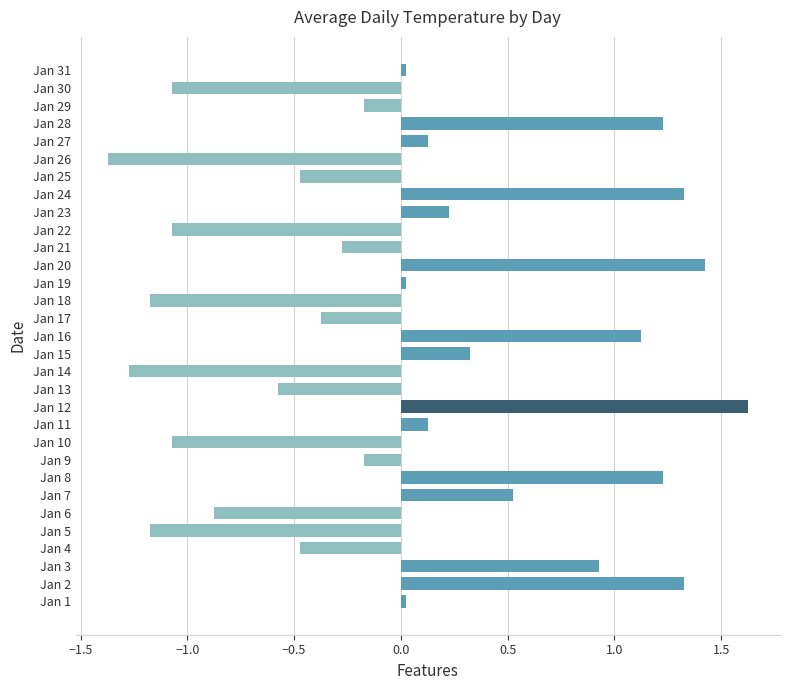

What is the difference between the maximum and minimum values?

3.0